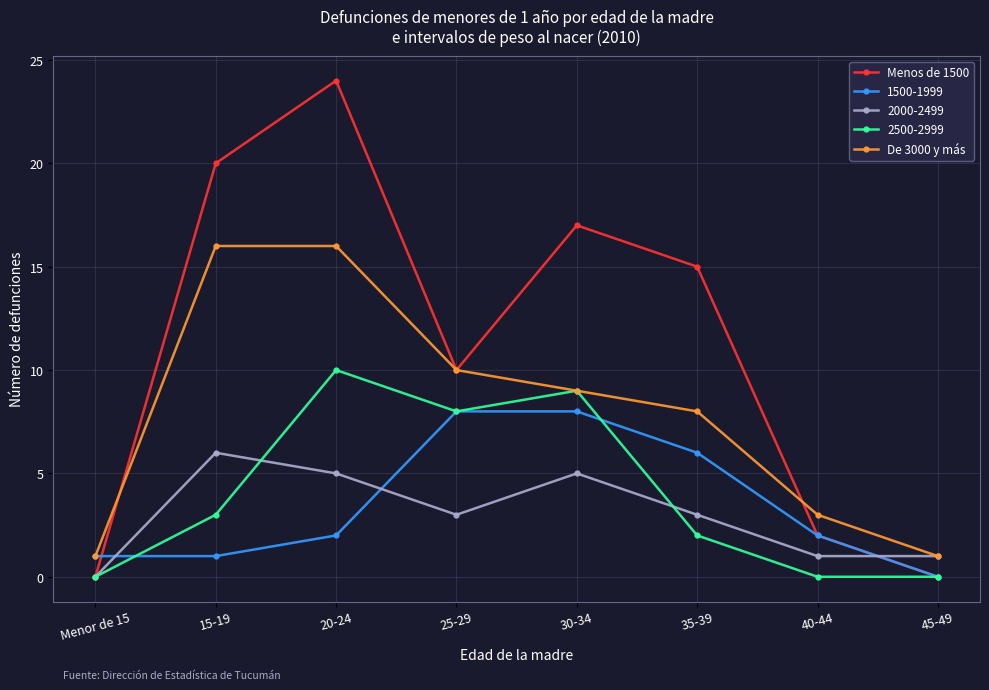

At 15-19, list the series in order from largest to smallest.

Menos de 1500, De 3000 y más, 2000-2499, 2500-2999, 1500-1999